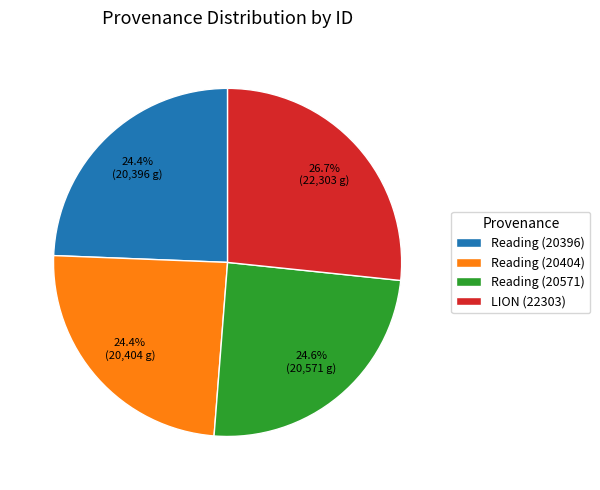

Which category has the biggest portion of the pie?

LION (22303)